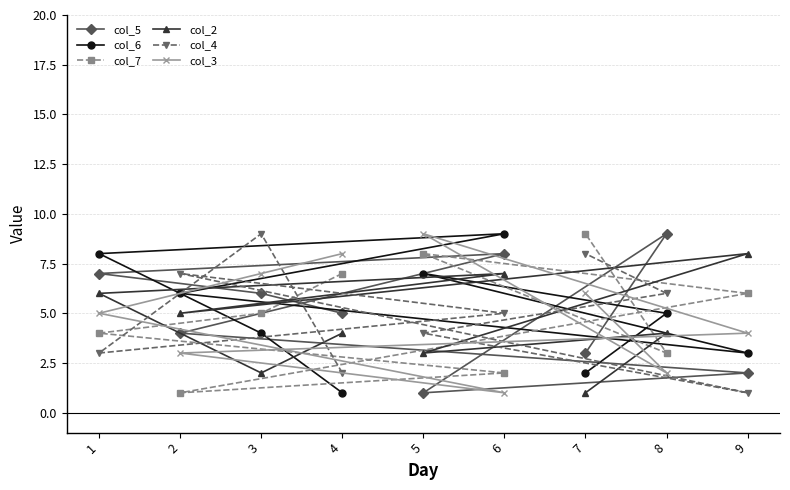

The col_2 series shows 6 at 1. True or false?

True